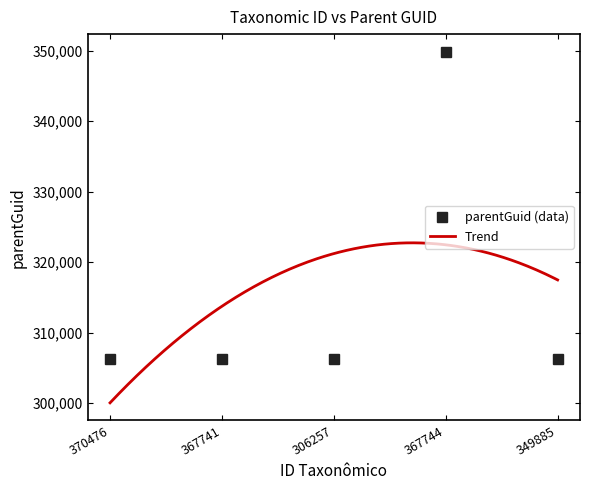

Reading right to left, what are all the values shown in this chart?

349885=306254	367744=349885	306257=306254	367741=306254	370476=306254